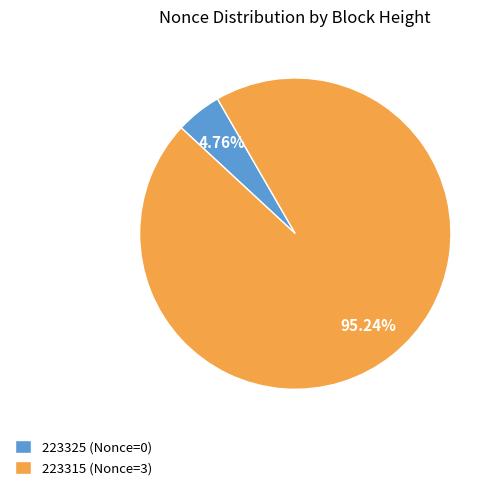

Is the sum of 223315 (Nonce=3) and 223325 (Nonce=0) greater than half?

Yes